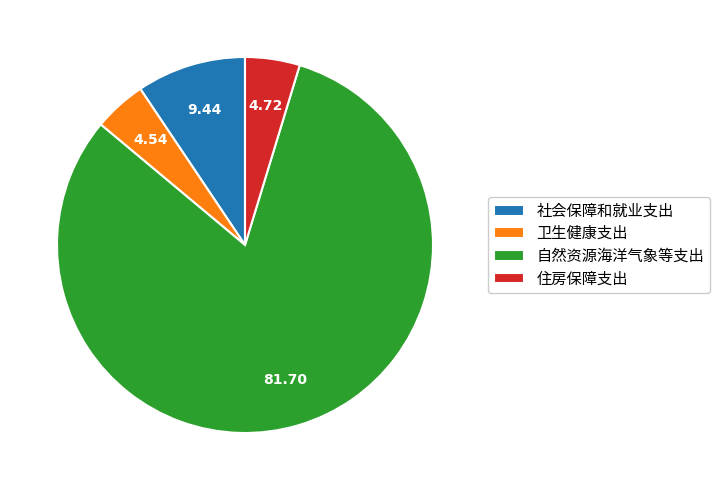

Does 卫生健康支出 account for over 50% of the chart?

No